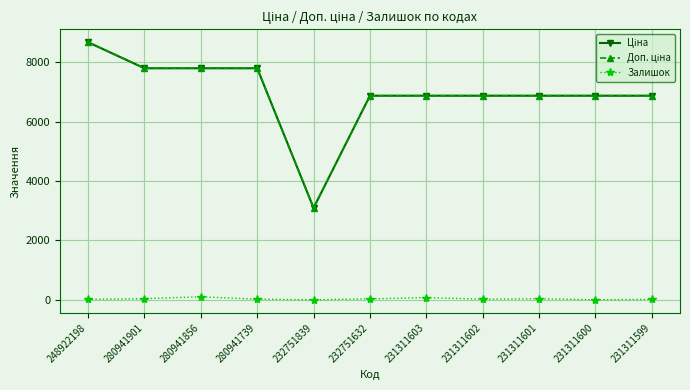

At how many categories does at least one series exceed 1091?

11